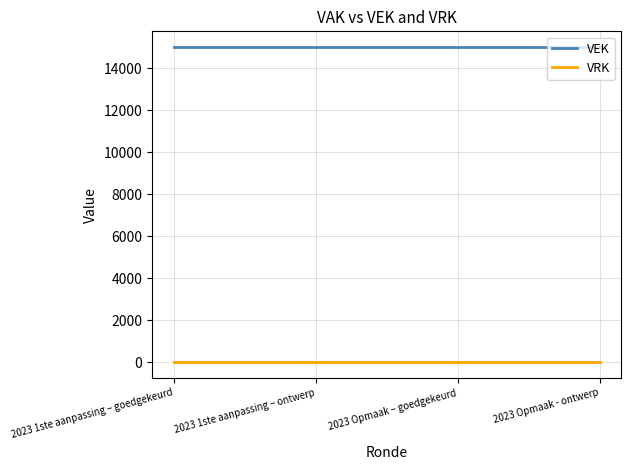

How many lines are shown in the chart?

2